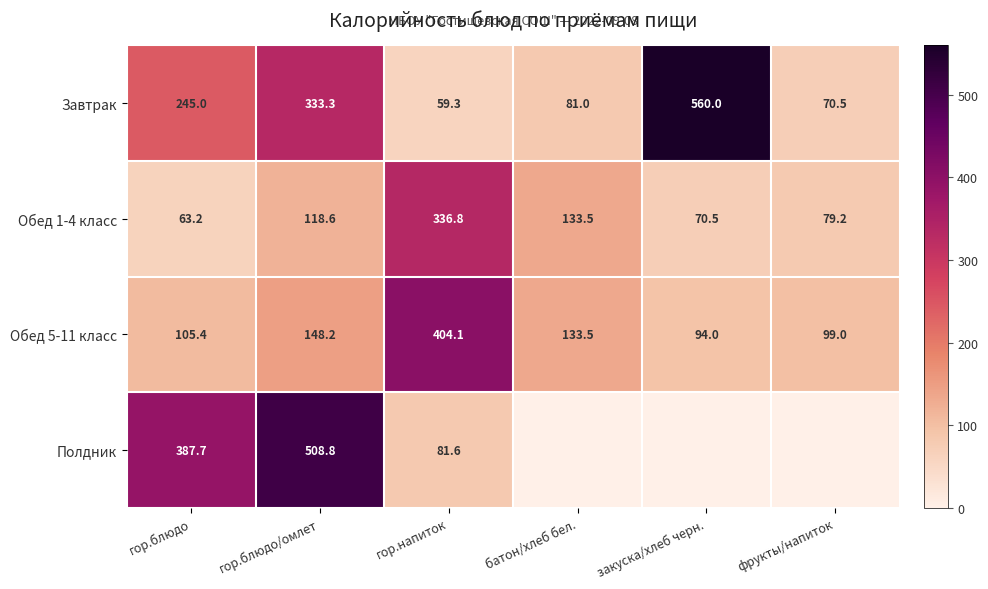

What is the sum of all Завтрак values?

1349.1